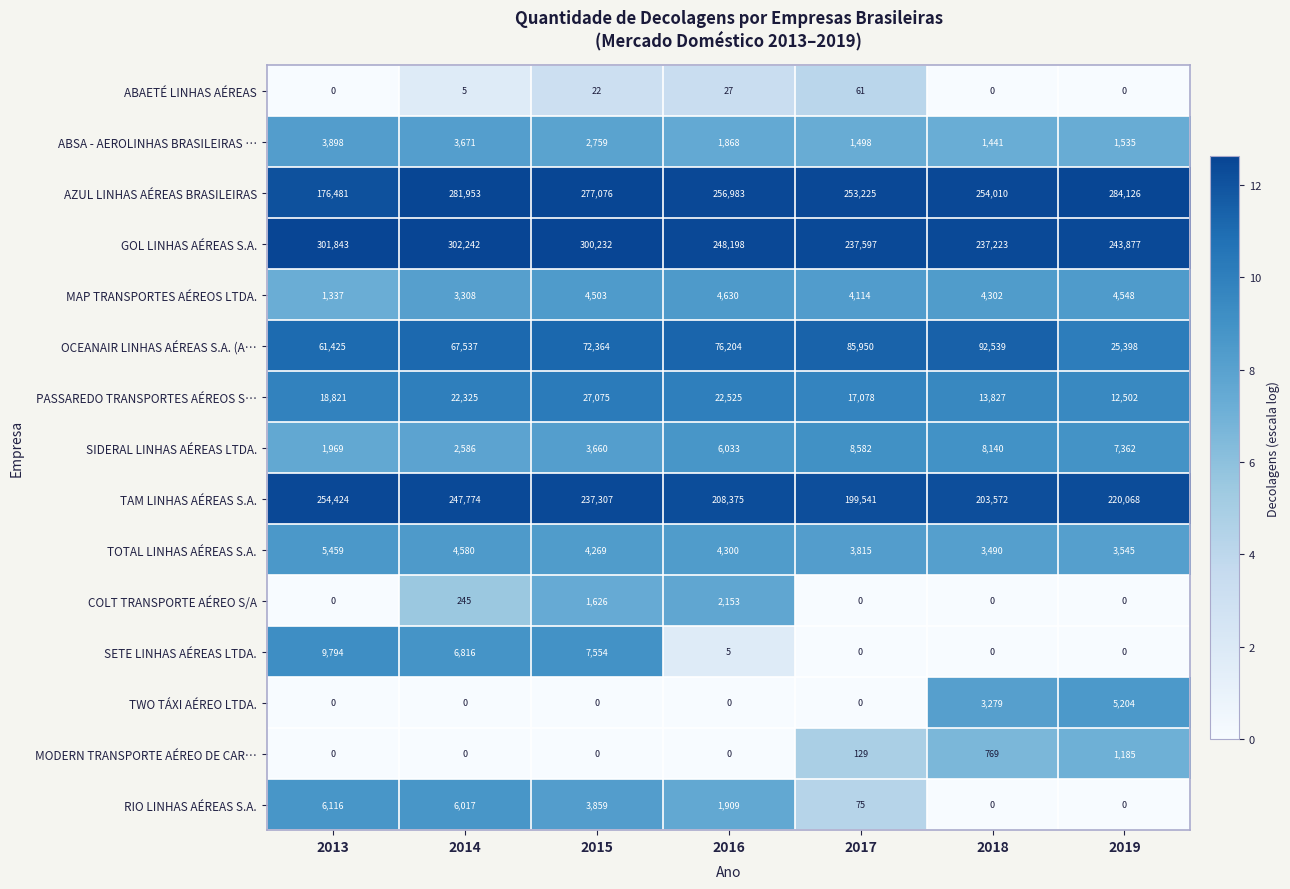

What is the total value across all series at 2014?

949059